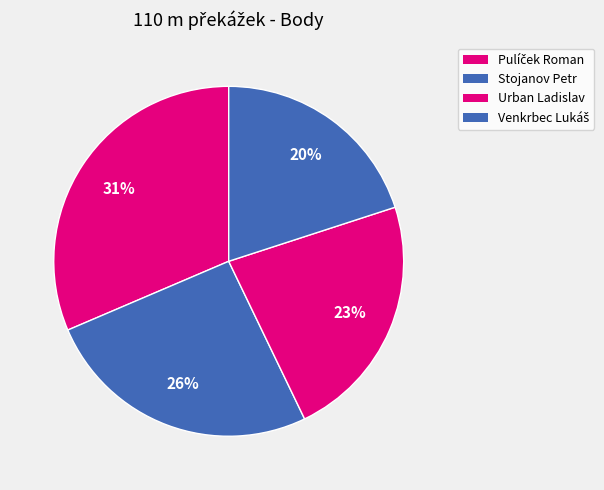

How many segments does this pie chart have?

4